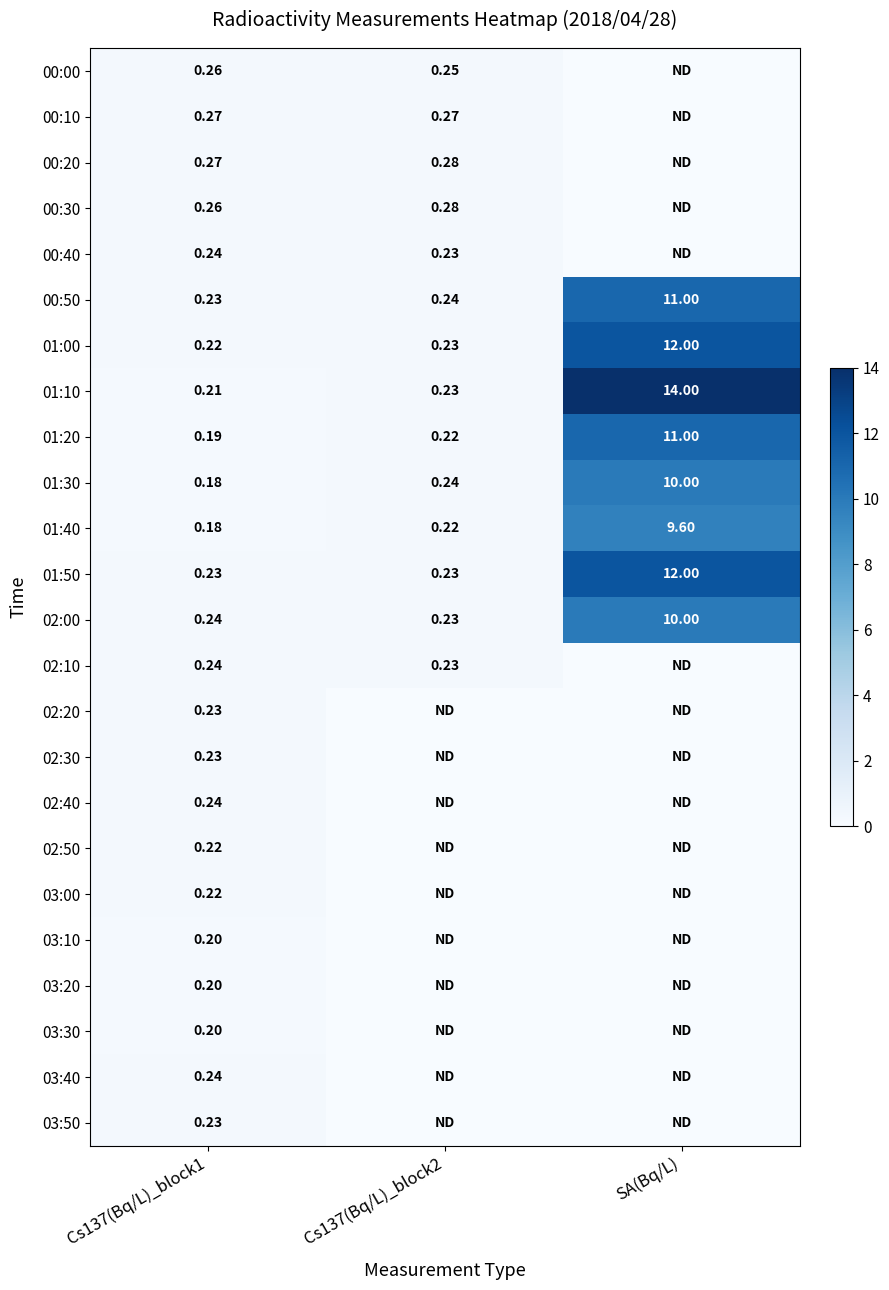

Which series has the largest total across all categories?

01:10